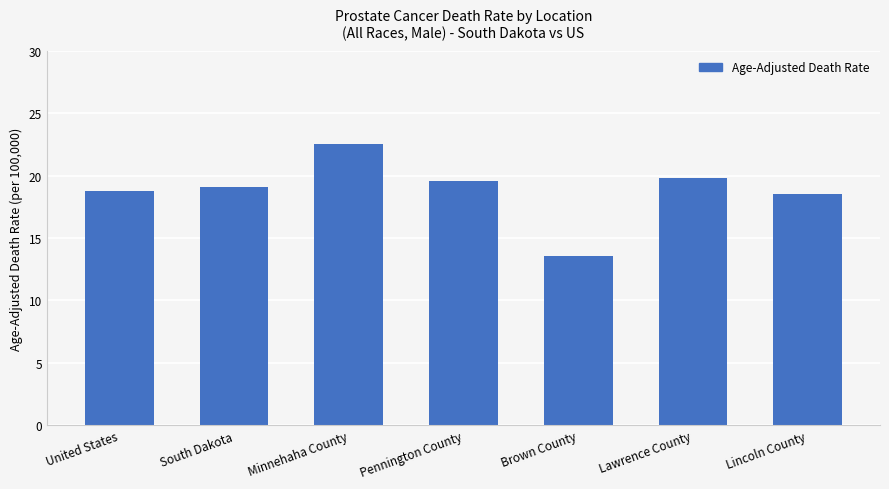

What is the value of the 2nd bar from the left?

19.1